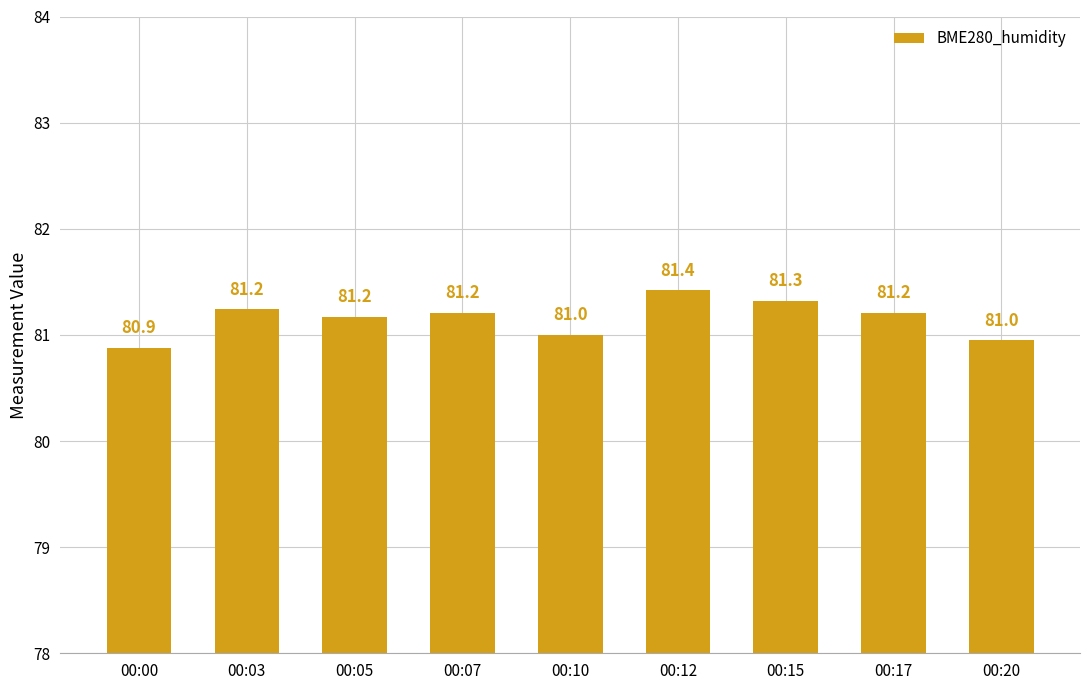

At which label does the data first exceed 81?

00:03